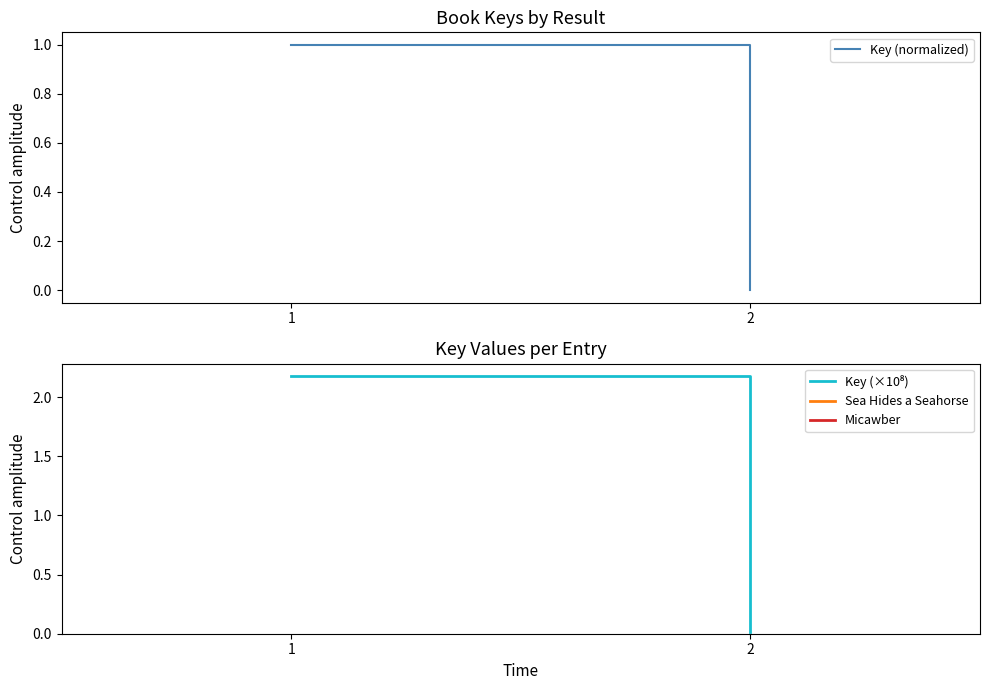

What is the change in value from 1 to 2?

-1